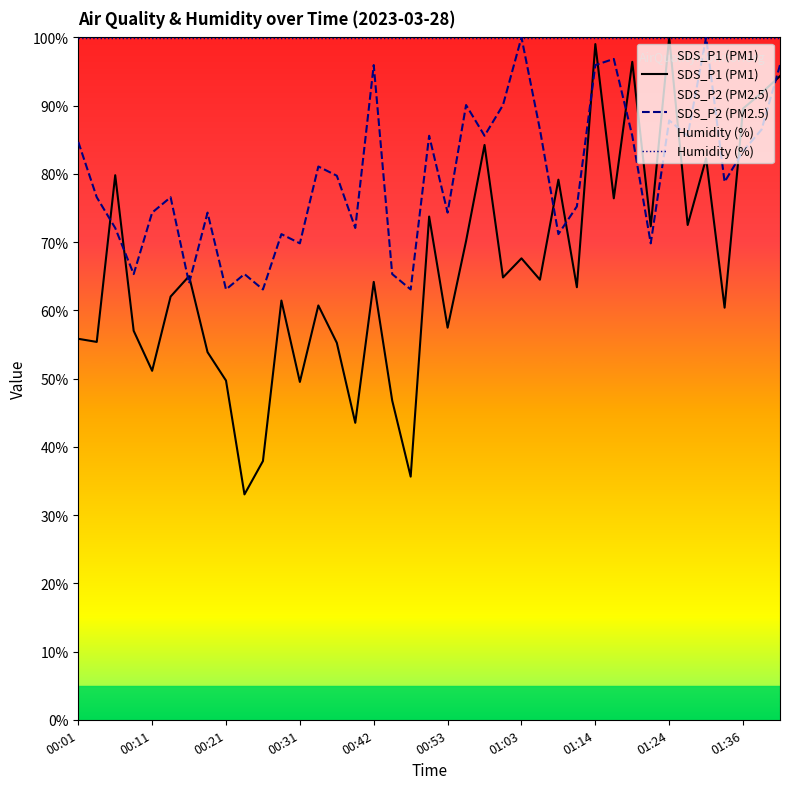

How many values in the SDS_P1 (PM1) series are below 64?

19